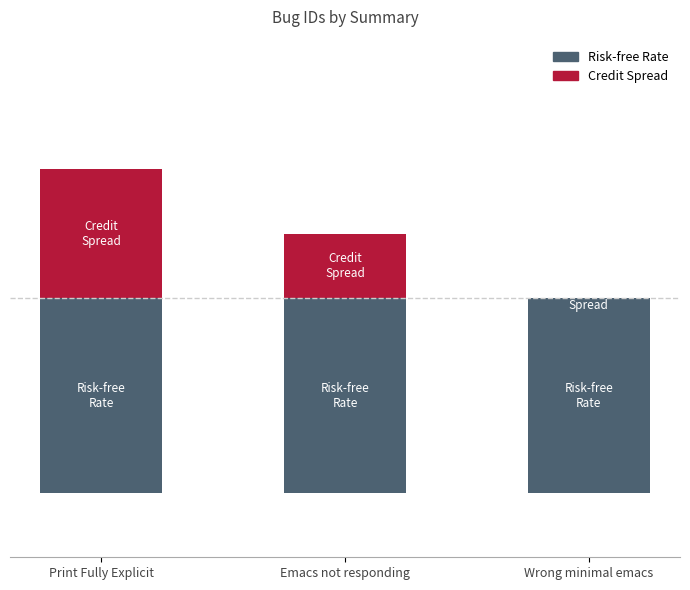

At which category is the sum across all series the highest?

Print Fully Explicit